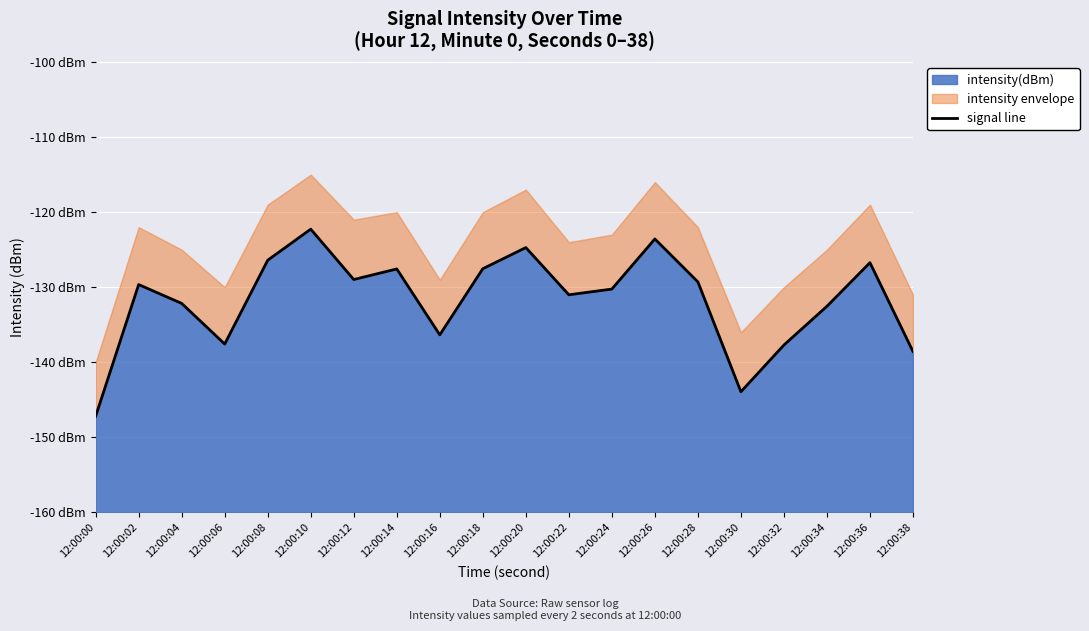

What is the sum of all values?

-2633.9